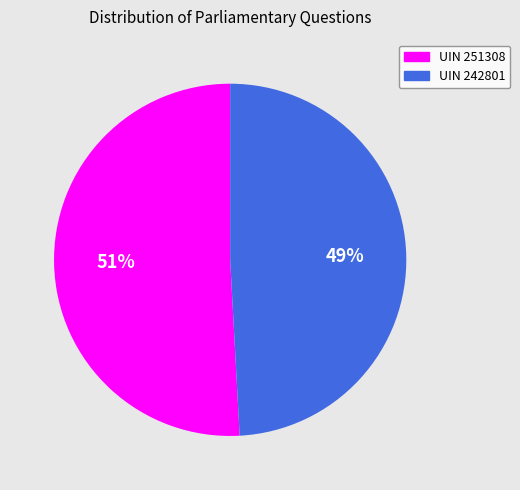

Between UIN 242801 and UIN 251308, which is larger?

UIN 251308